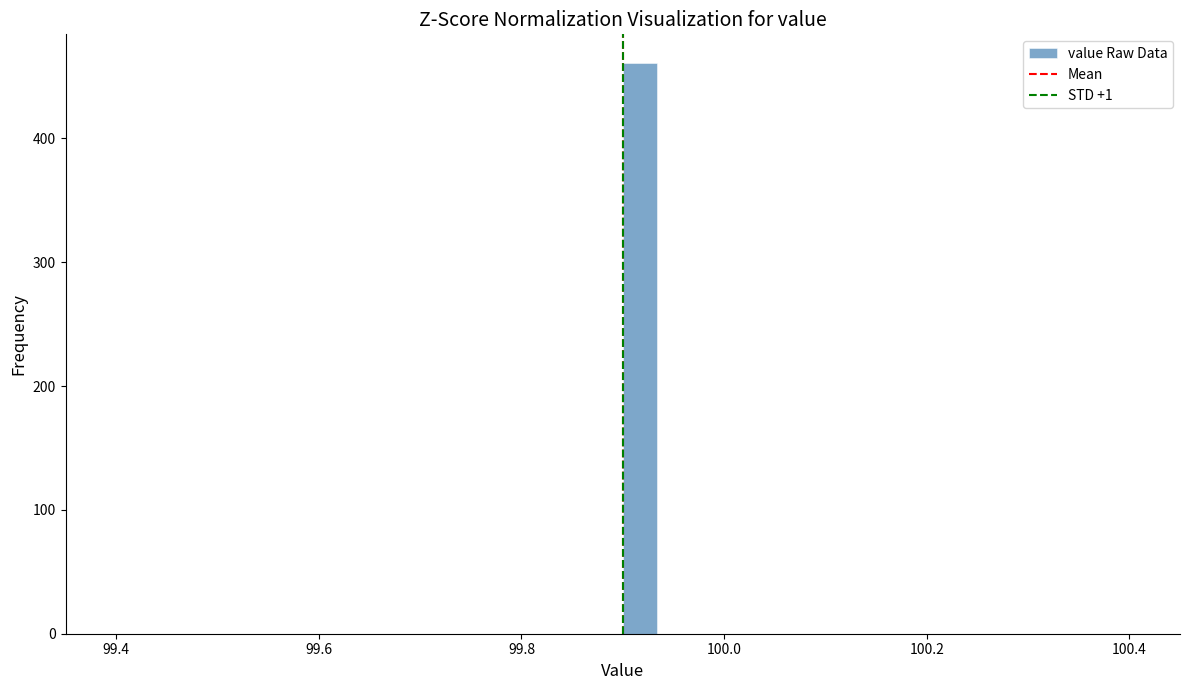

Read against the x-axis, roughly where is the centre of the tallest bar?

99.92